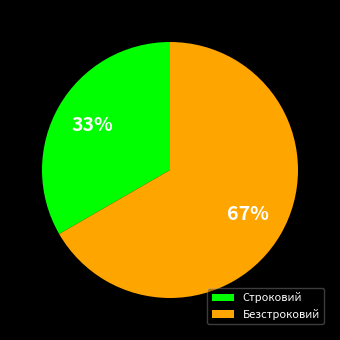

True or false: Безстроковий accounts for 59% of the total.

False